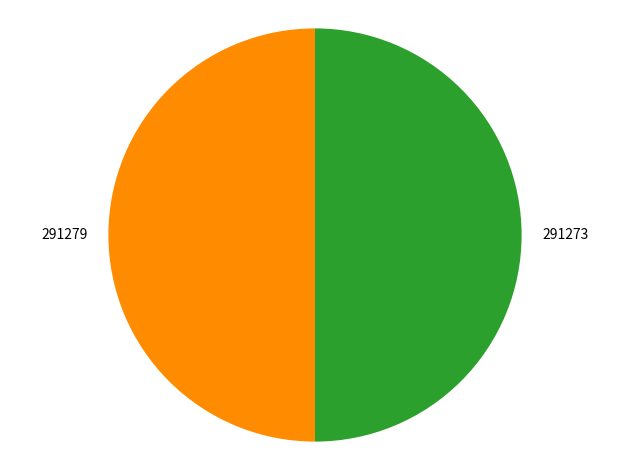

The 291279 slice represents 50% of the pie. True or false?

True